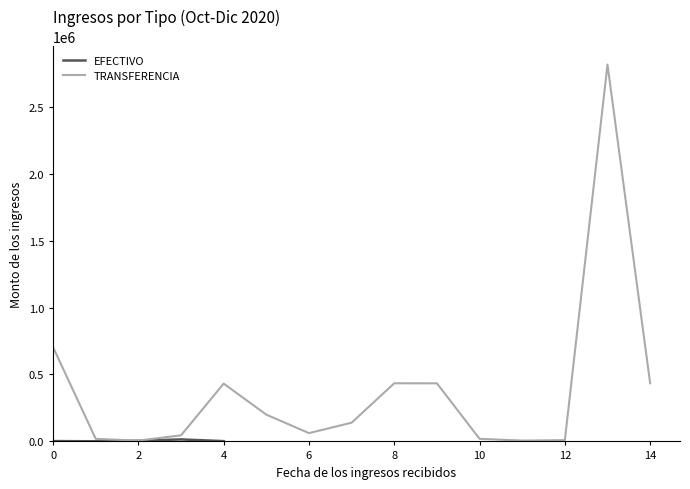

Which has a higher value, 8 or 2?

8